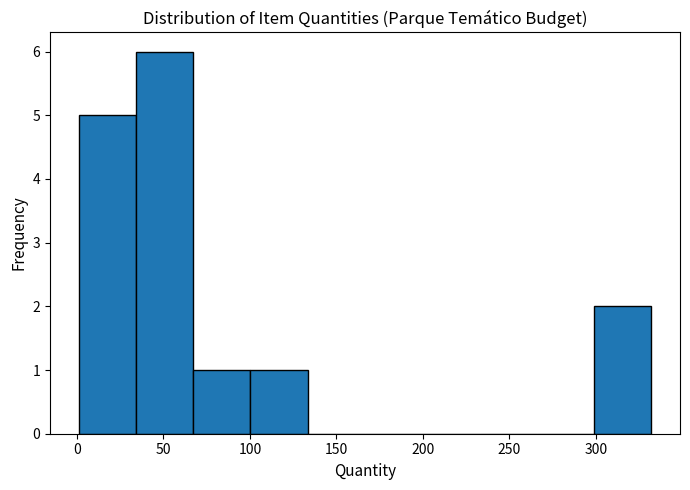

Reading left to right, list every bar in this chart as the range it spans on the x-axis followed by its height. Neither the bar edges nor the heights are printed on the chart, so give them approximately, as read against the axes.

0 to 35: 5
35 to 65: 6
65 to 100: 1
100 to 135: 1
135 to 165: 0
165 to 200: 0
200 to 235: 0
235 to 265: 0
265 to 300: 0
300 to 330: 2